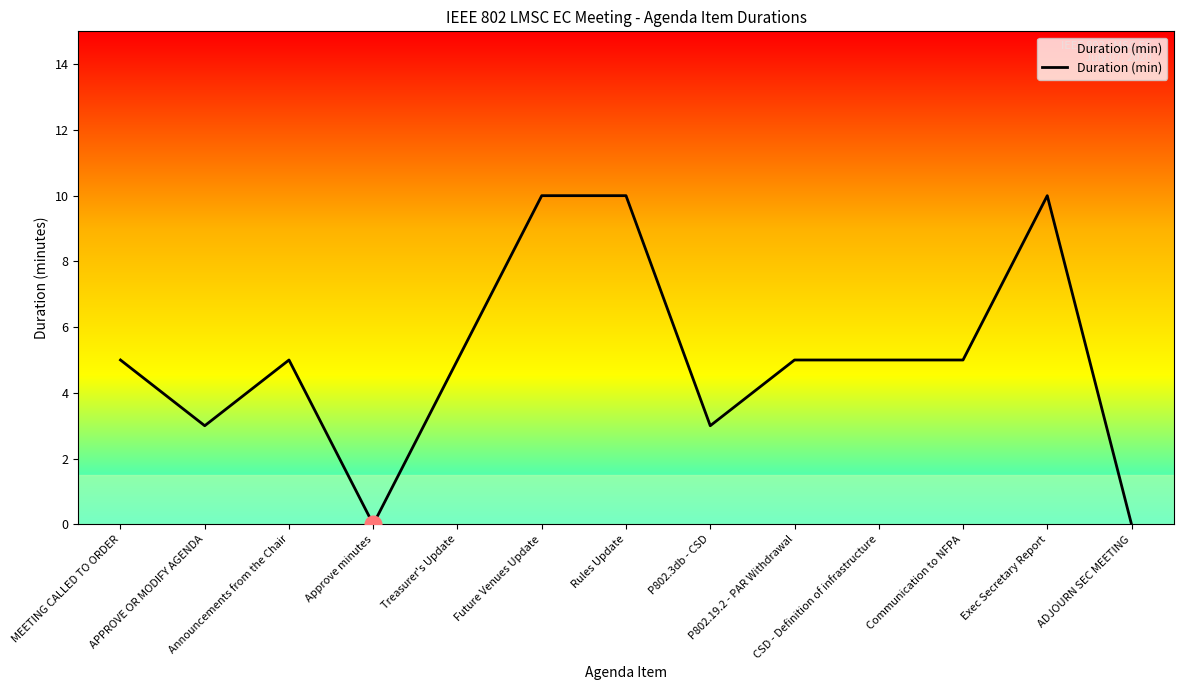

What is the difference between the maximum and minimum values?

10